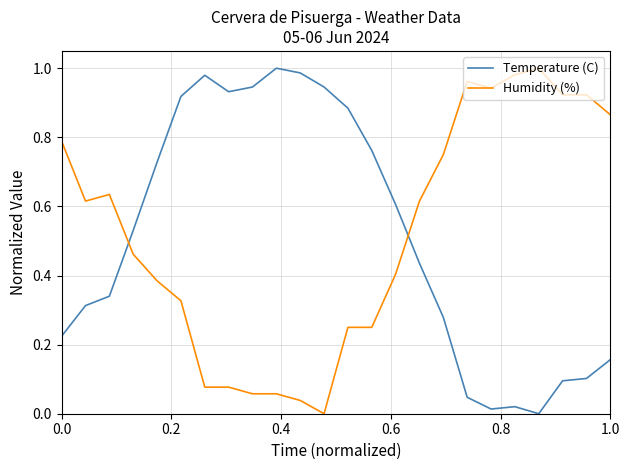

Which series ends up on top after the final intersection of Temperature (C) and Humidity (%)?

Humidity (%)